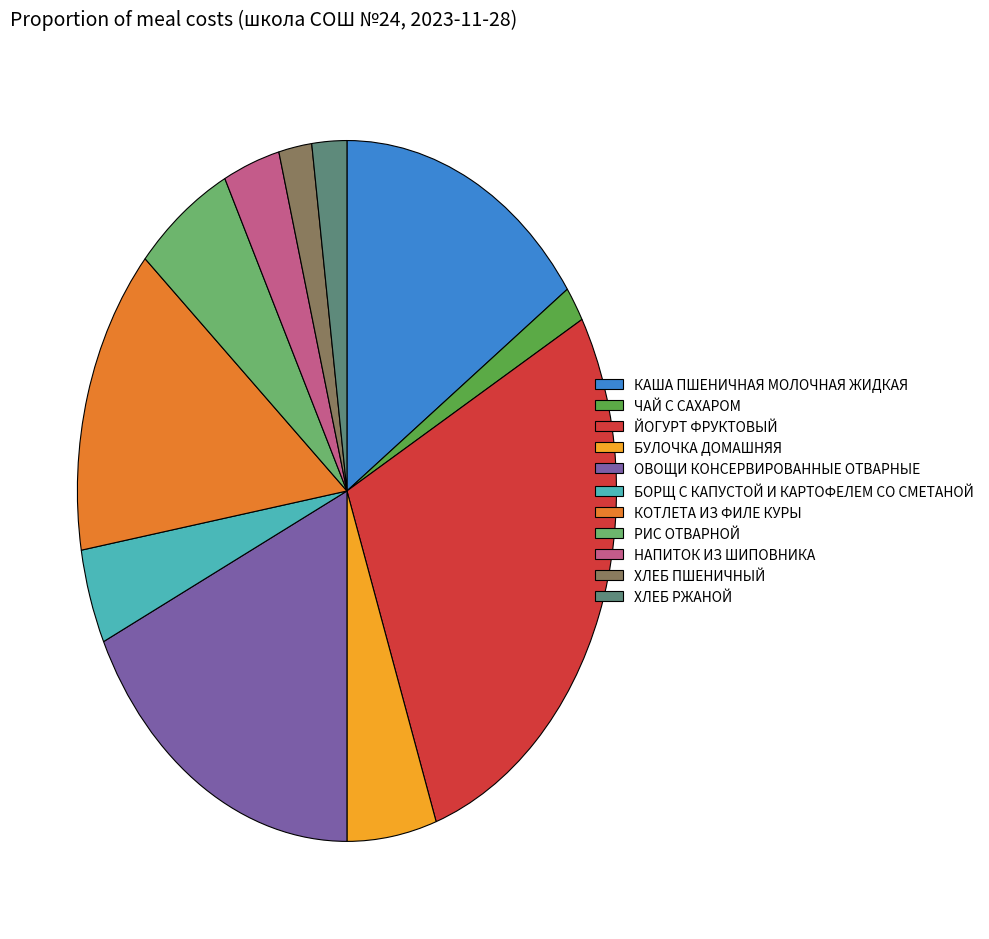

True or false: КОТЛЕТА ИЗ ФИЛЕ КУРЫ accounts for 4% of the total.

False